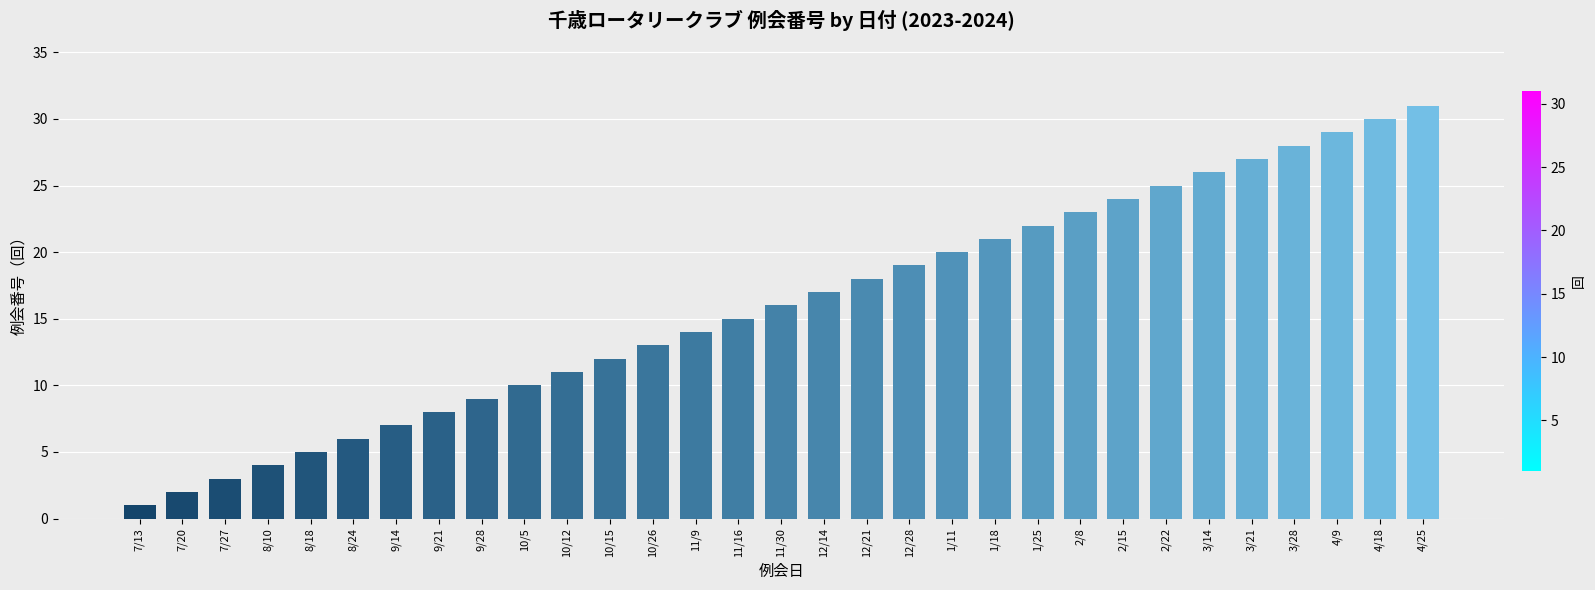

Rank the categories by value from lowest to highest.

7/13, 7/20, 7/27, 8/10, 8/18, 8/24, 9/14, 9/21, 9/28, 10/5, 10/12, 10/15, 10/26, 11/9, 11/16, 11/30, 12/14, 12/21, 12/28, 1/11, 1/18, 1/25, 2/8, 2/15, 2/22, 3/14, 3/21, 3/28, 4/9, 4/18, 4/25